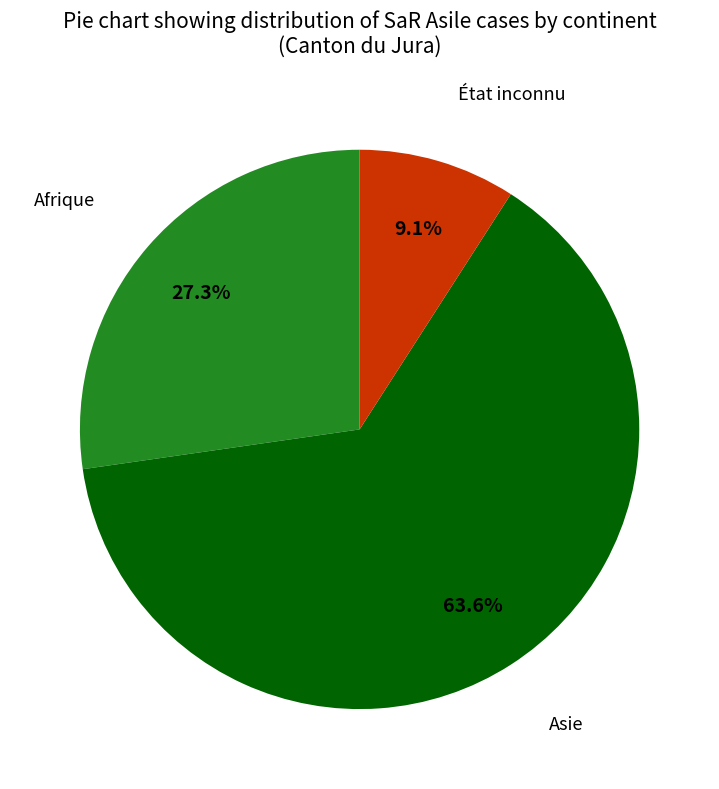

True or false: Asie accounts for 58% of the total.

False